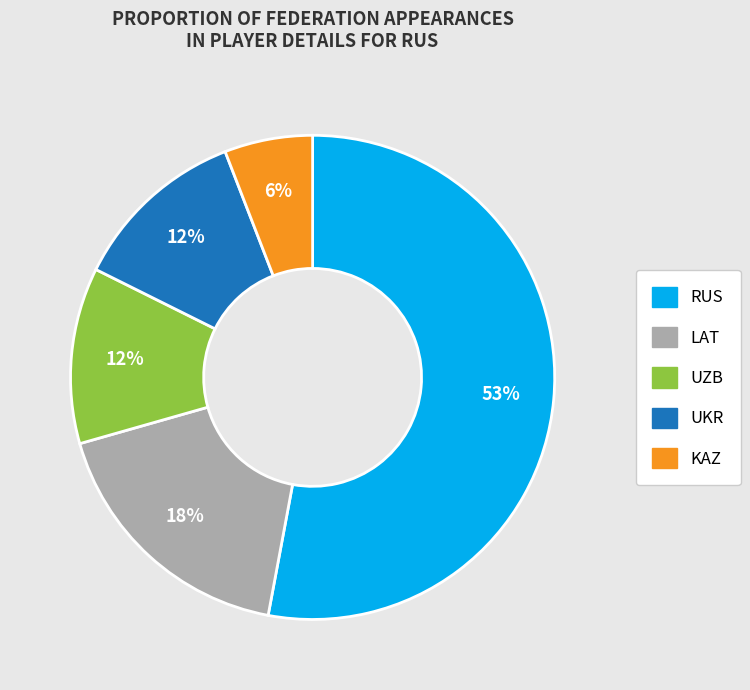

Which slice is the smallest?

KAZ